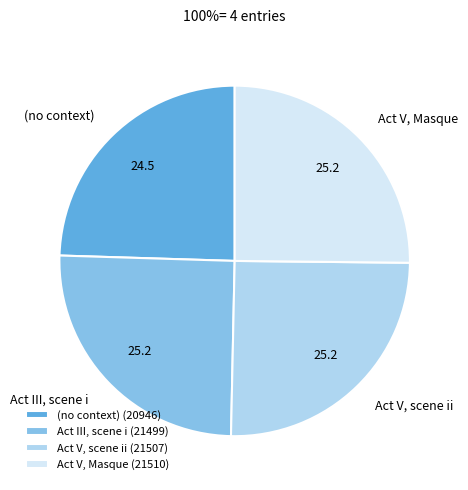

Combined, do (no context) and Act V, Masque account for over 50%?

No